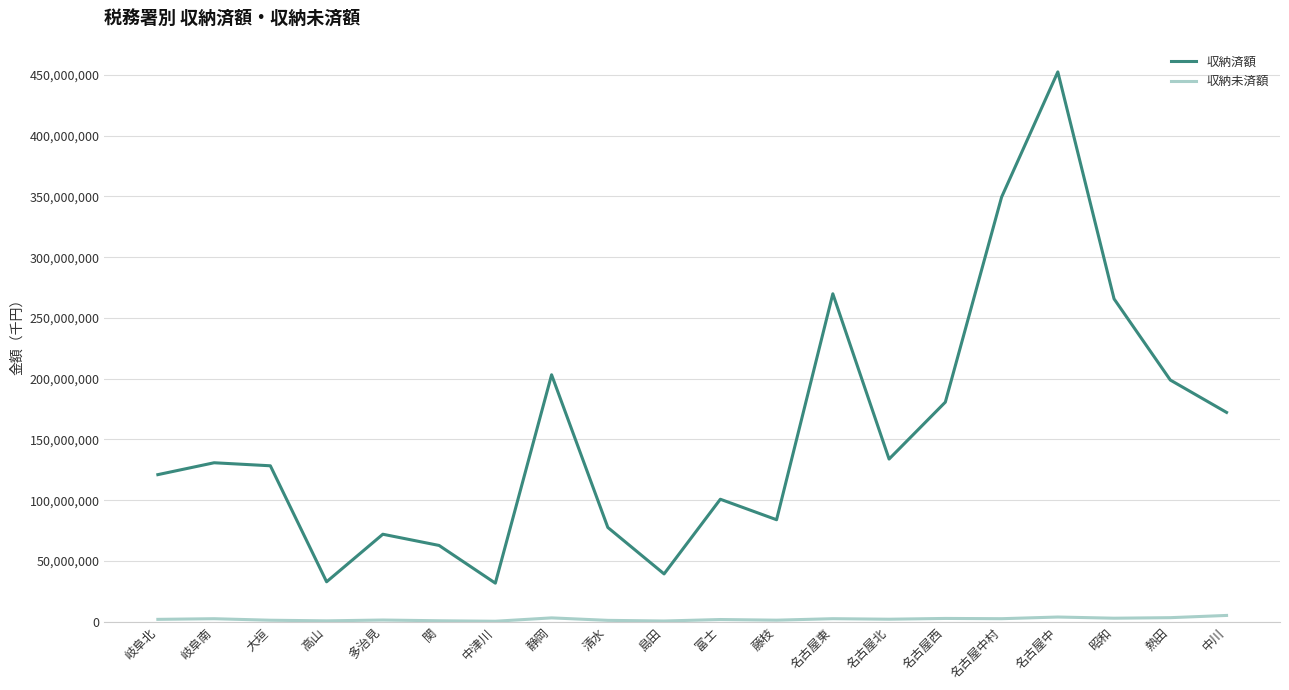

True or false: 収納済額 has a value of 133886782 at 名古屋北.

True